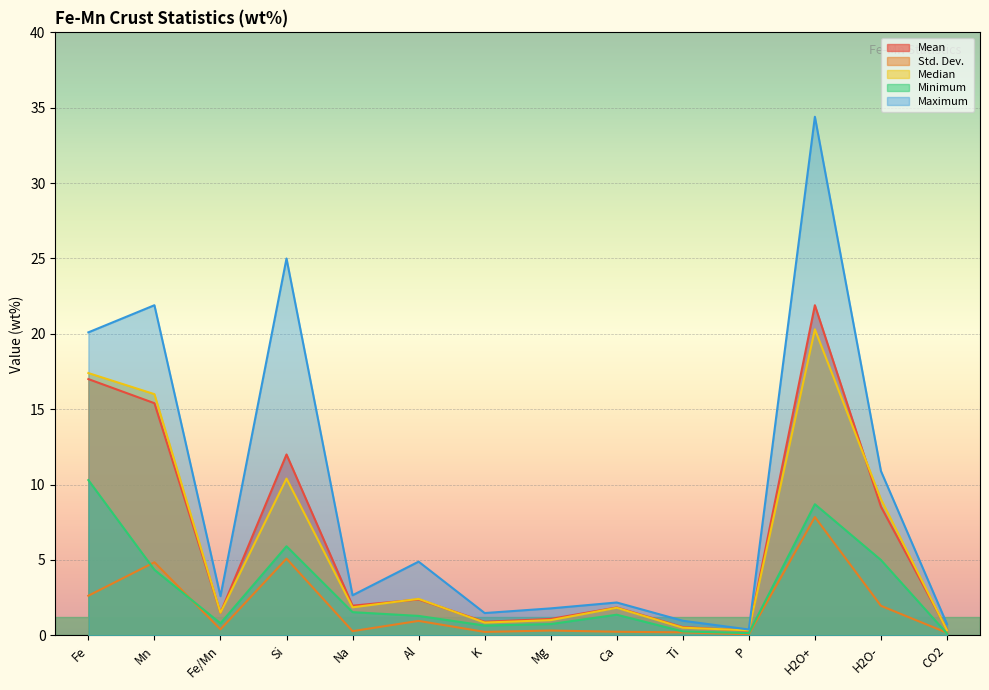

Is it true that Mean equals 22.3 at Fe?

False